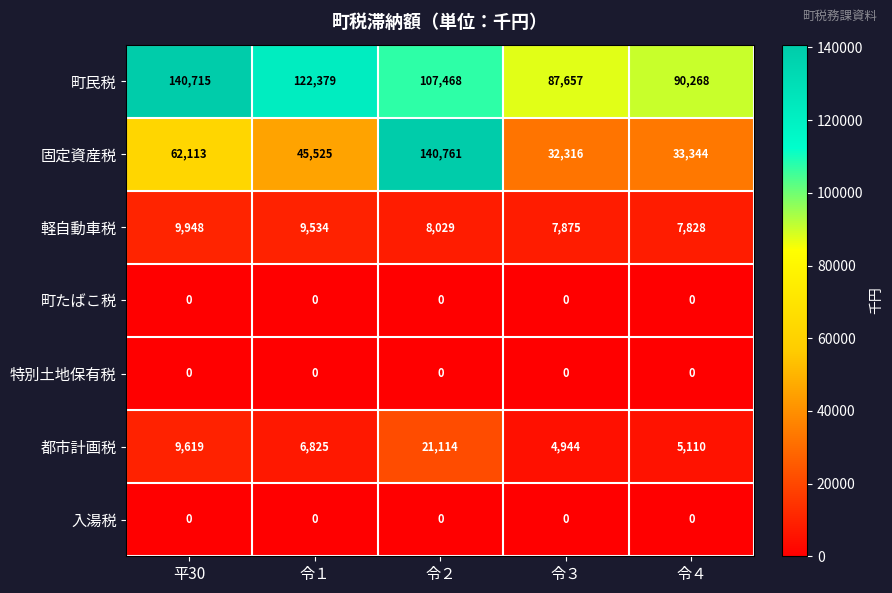

What is the maximum value shown in the chart?

140761